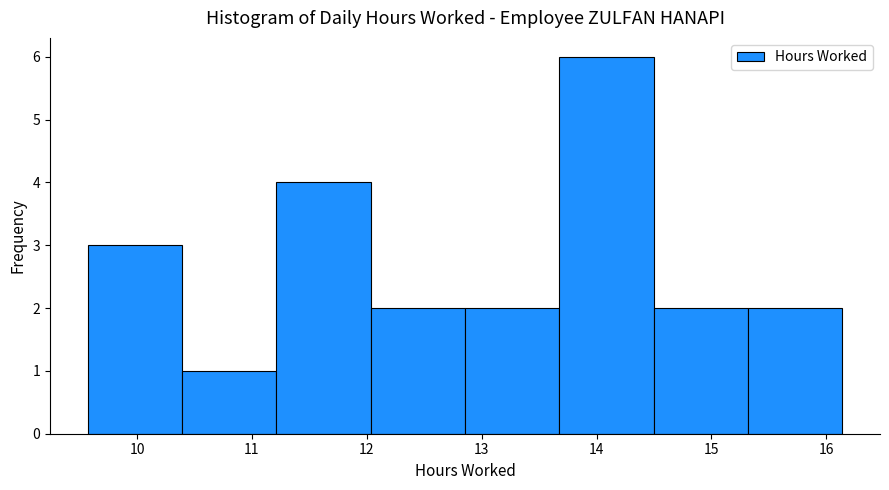

How tall is the bar that spans 9.6 to 10.4 on the x-axis? Neither the bar edges nor the heights are printed on the chart, so give them approximately, as read against the axes.

3